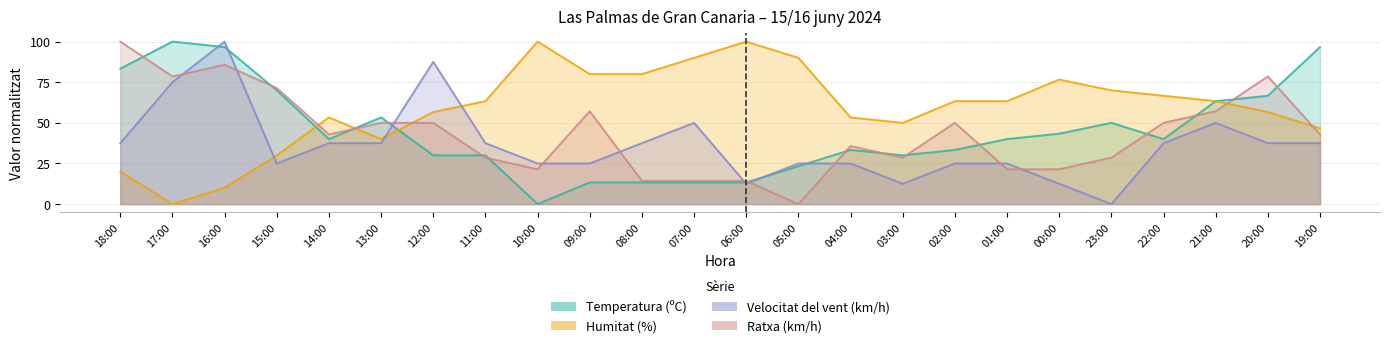

Is the value of Humitat (%) at 06:00 greater than the value of Temperatura (ºC) at 13:00?

Yes